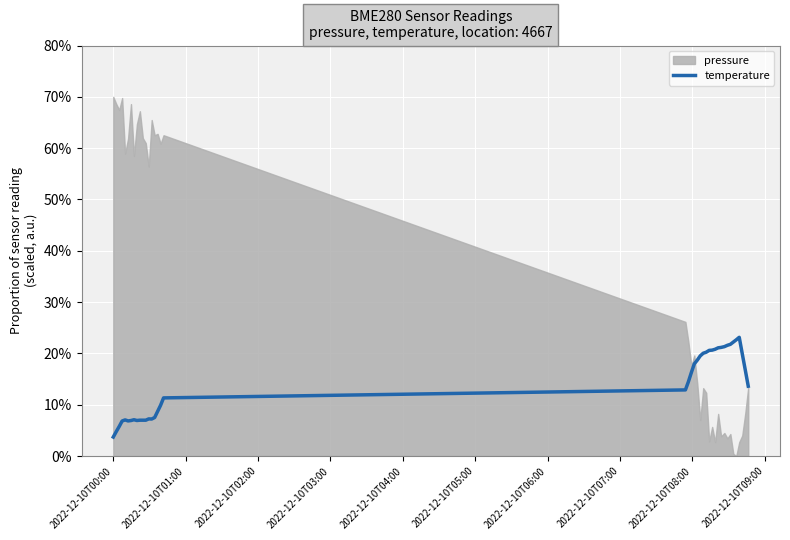

How many data points are less than 14?

20